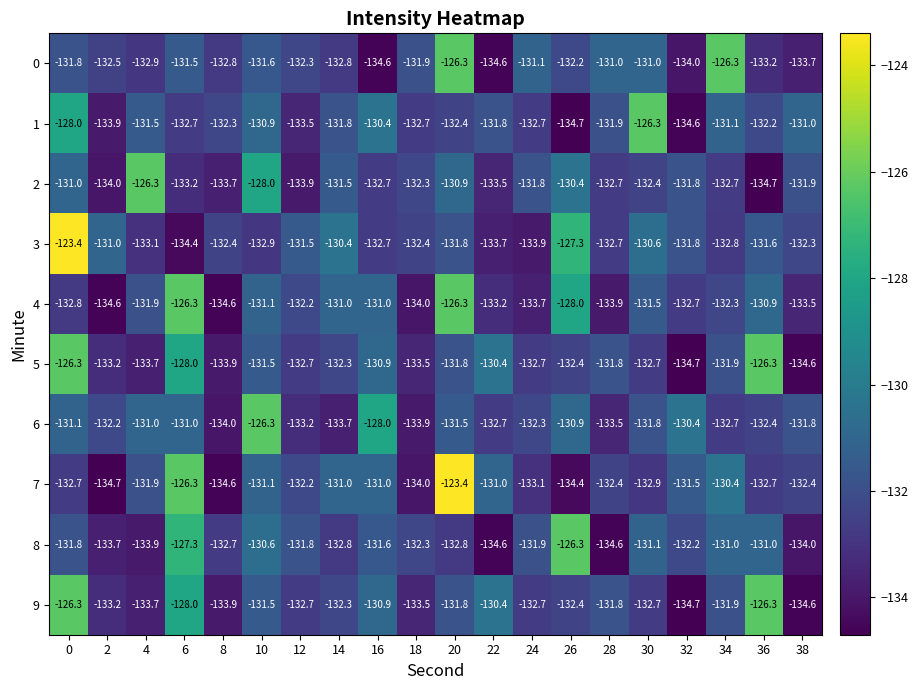

What is the minimum value for 2?

-134.7